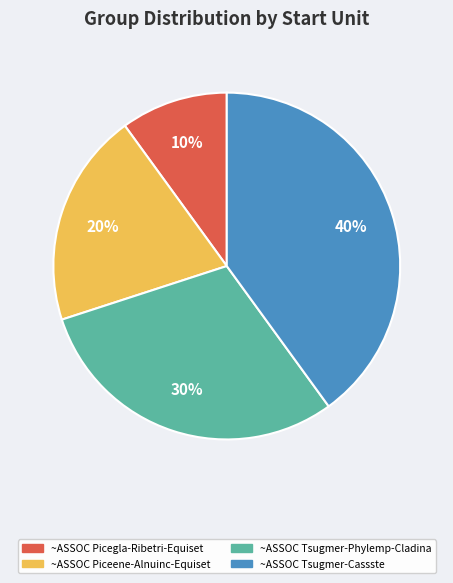

Count the number of slices in the pie.

4